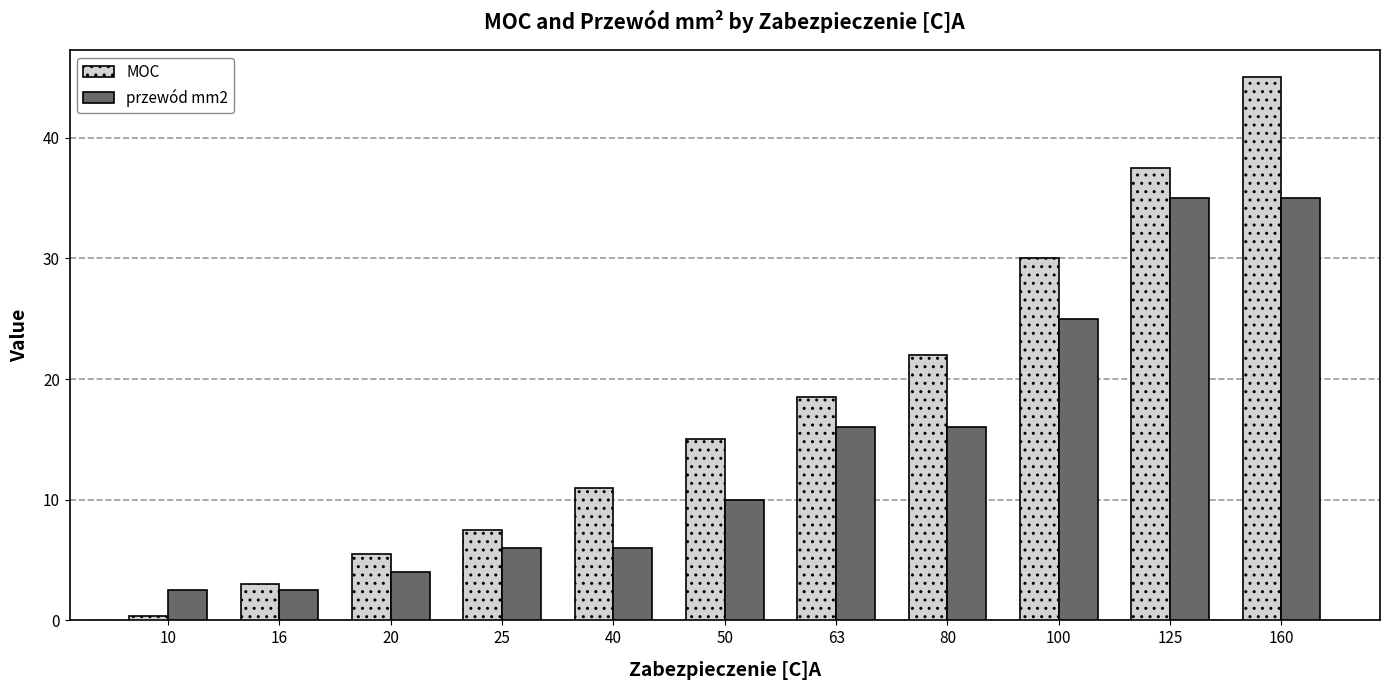

What is the value of the przewód mm2 bar at the 8th from the left?

16.0